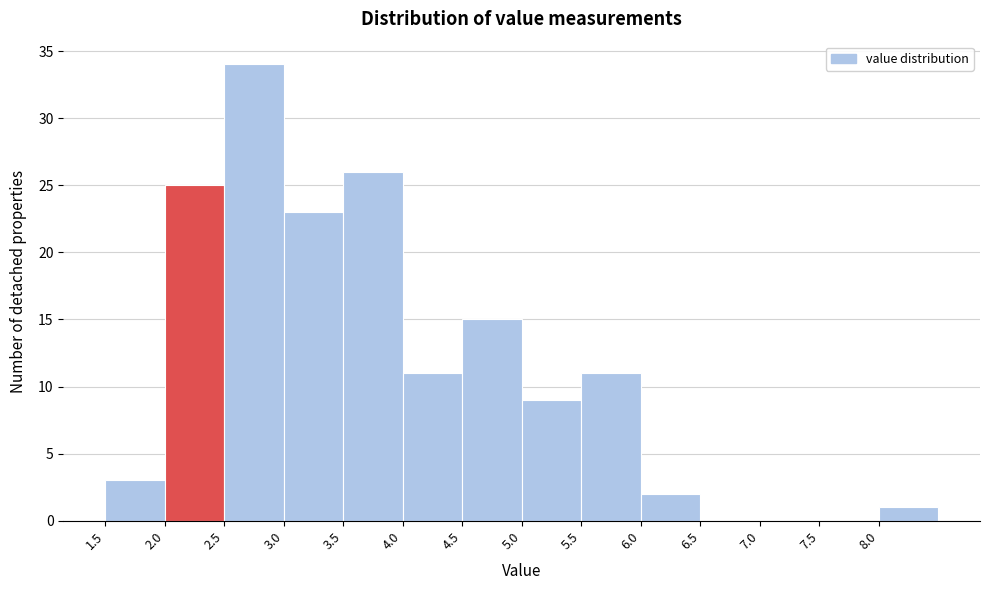

Reading left to right, transcribe this chart: for each bar, give the range it covers on the x-axis and its height. The values are not printed on the chart, so give them approximately, as read against the axis.

1.5 to 2.0: 3
2.0 to 2.5: 25
2.5 to 3.0: 34
3.0 to 3.5: 23
3.5 to 4.0: 26
4.0 to 4.5: 11
4.5 to 5.0: 15
5.0 to 5.5: 9
5.5 to 6.0: 11
6.0 to 6.5: 2
6.5 to 7.0: 0
7.0 to 7.5: 0
7.5 to 8.0: 0
8.0 to 8.5: 1